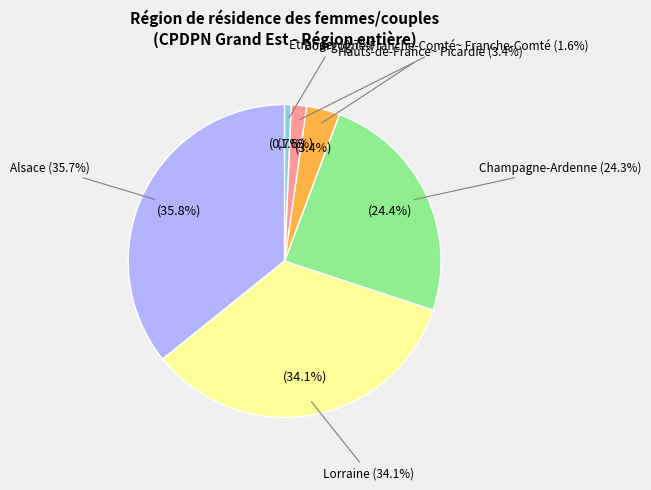

Combined, what portion of the pie is Hauts-de-France~ Picardie and Bourgogne-Franche-Comté~ Franche-Comté?

5.0%